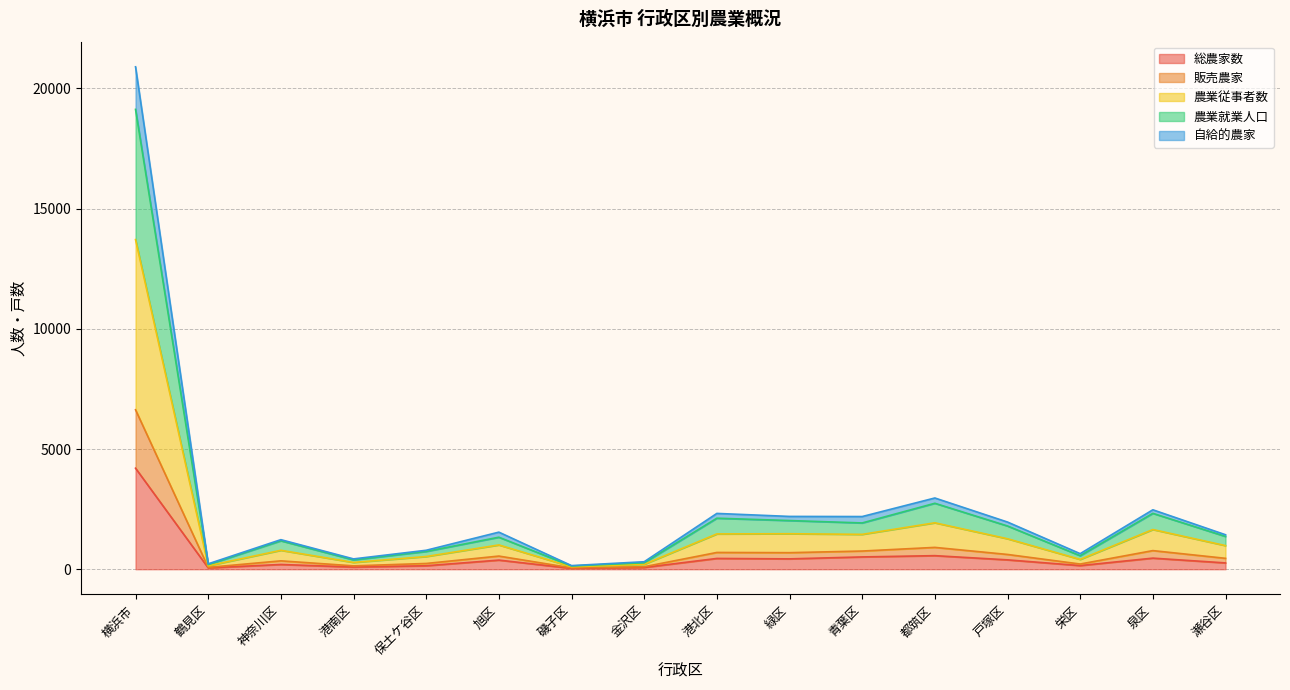

What is the label of the 6th point from the left?

旭区